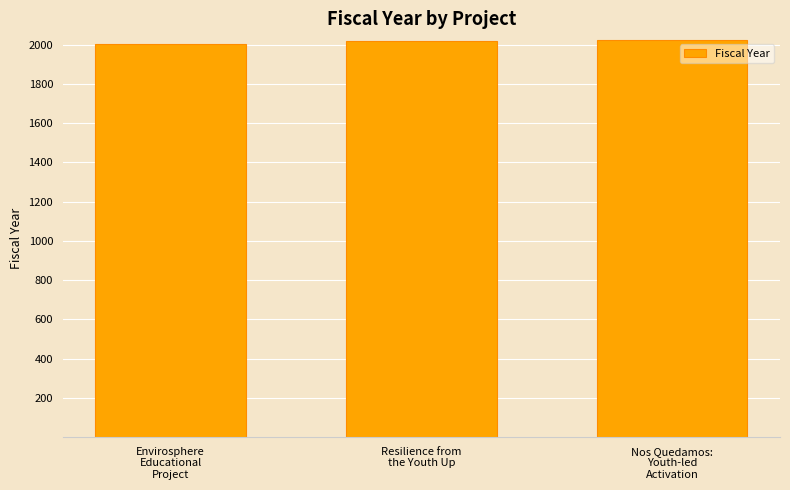

How many values are between 2006 and 2022?

3